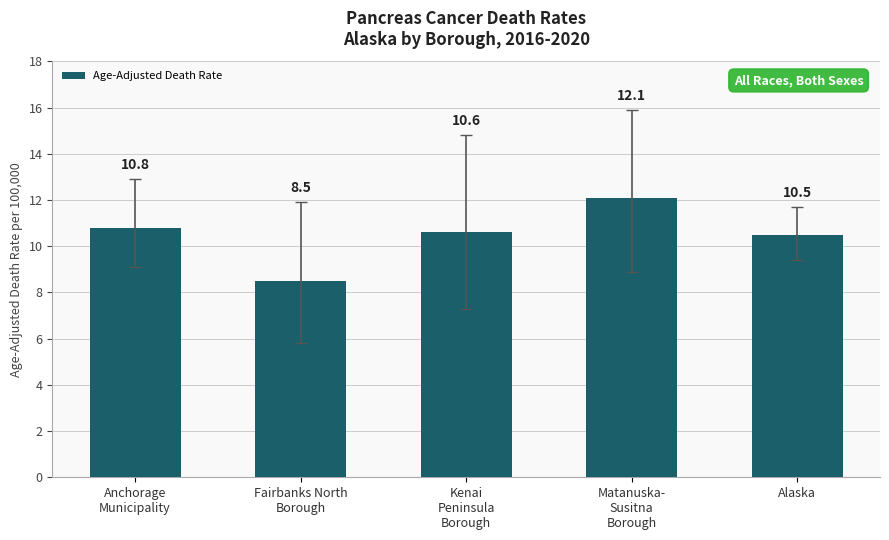

What is the value of the 2nd bar from the left?

8.5